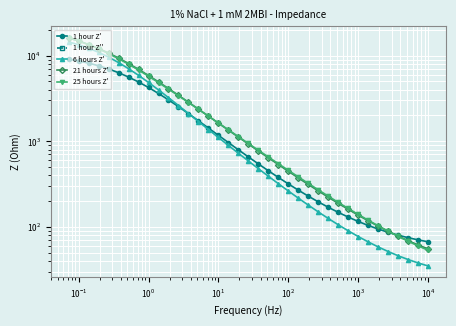

What is the difference between the maximum and second lowest values in the 25 hours Z' series?

16204.3